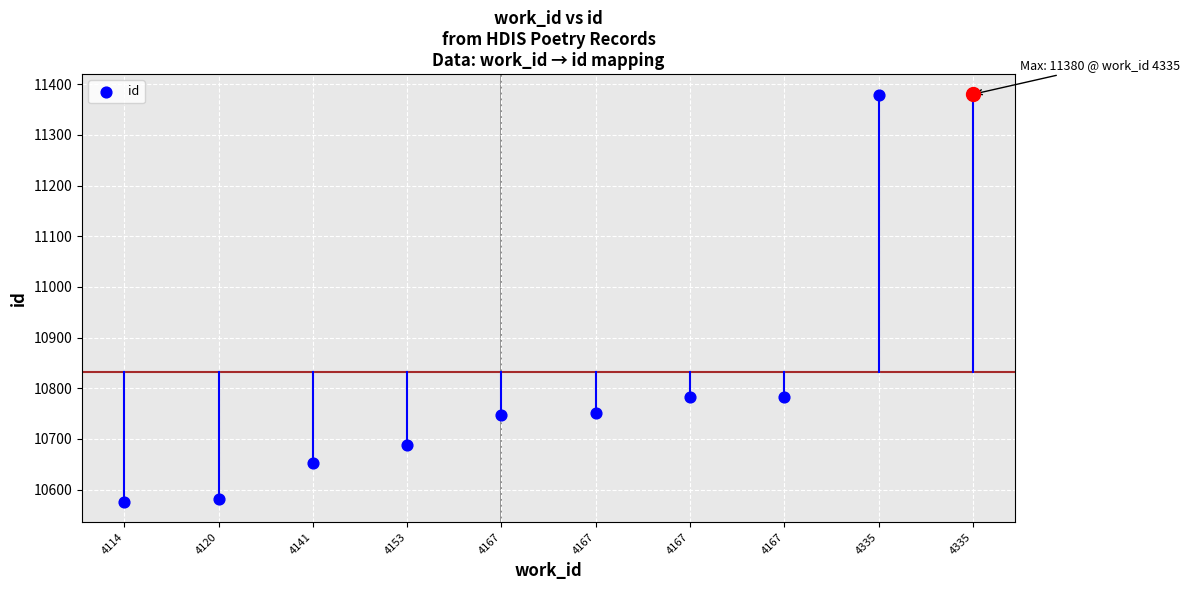

What is the ratio of the value at 4167 to the value at 4114?

1.0